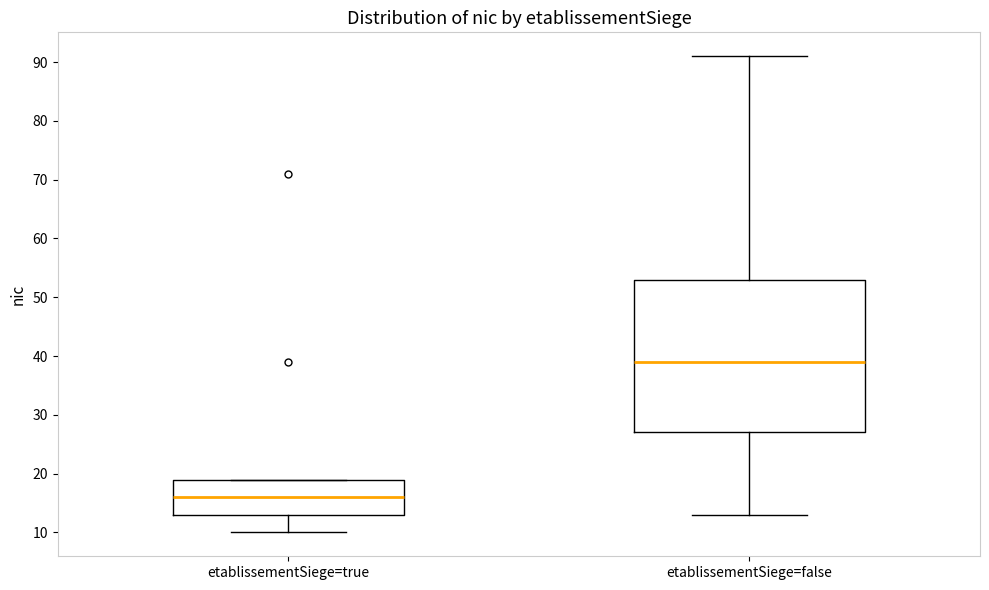

Where is the upper edge of the box for etablissementSiege=true on the y-axis? The values are not printed on the chart, so give them approximately, as read against the axis.

19